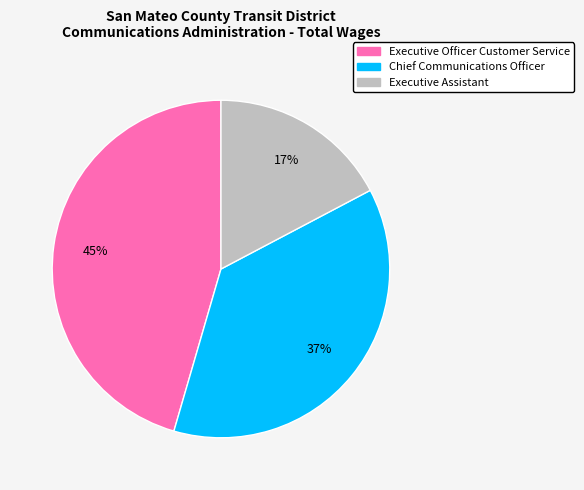

Is the sum of Chief Communications Officer and Executive Officer Customer Service greater than half?

Yes